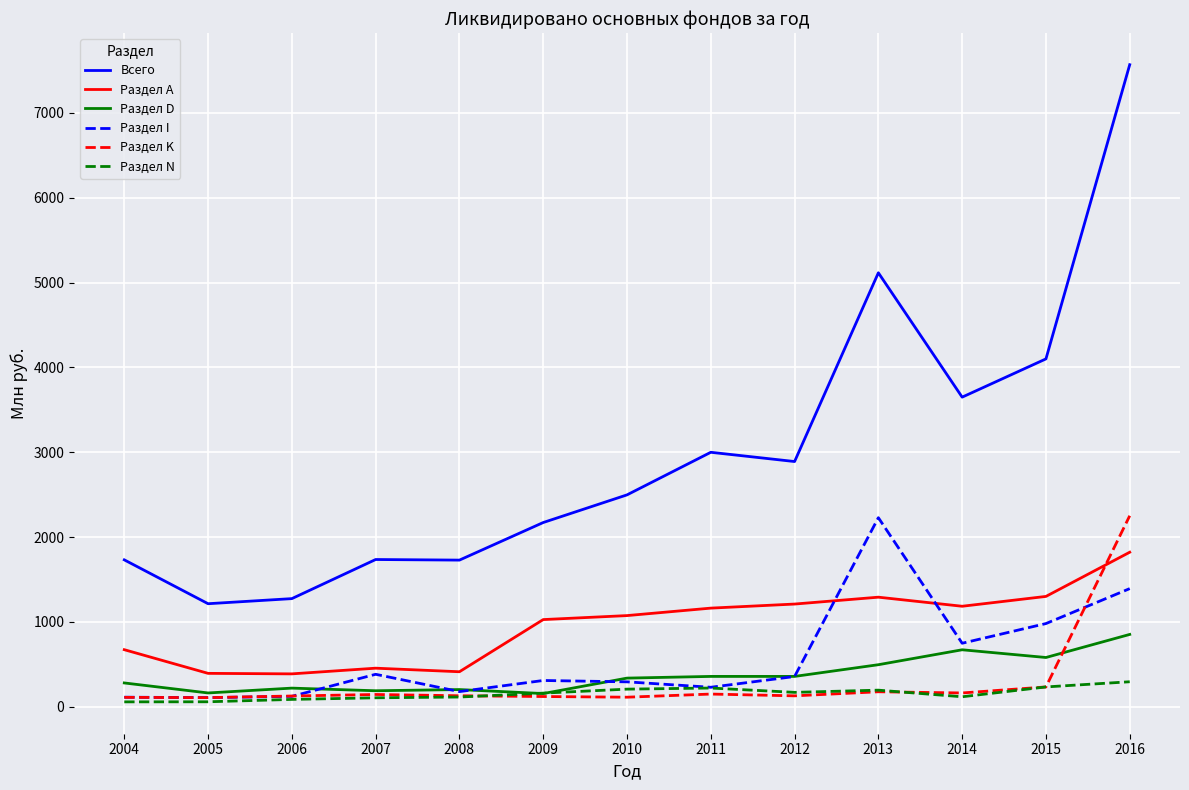

What is the sum of the Раздел K values at 2004 and 2009?

230